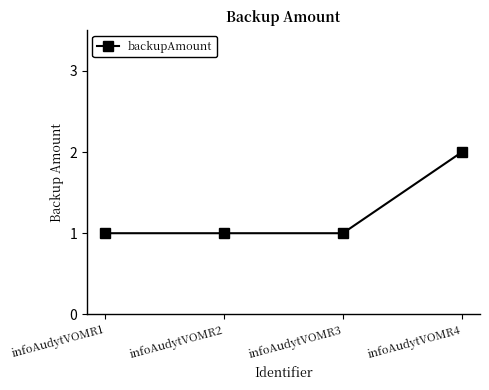

What is the sum of all values?

5